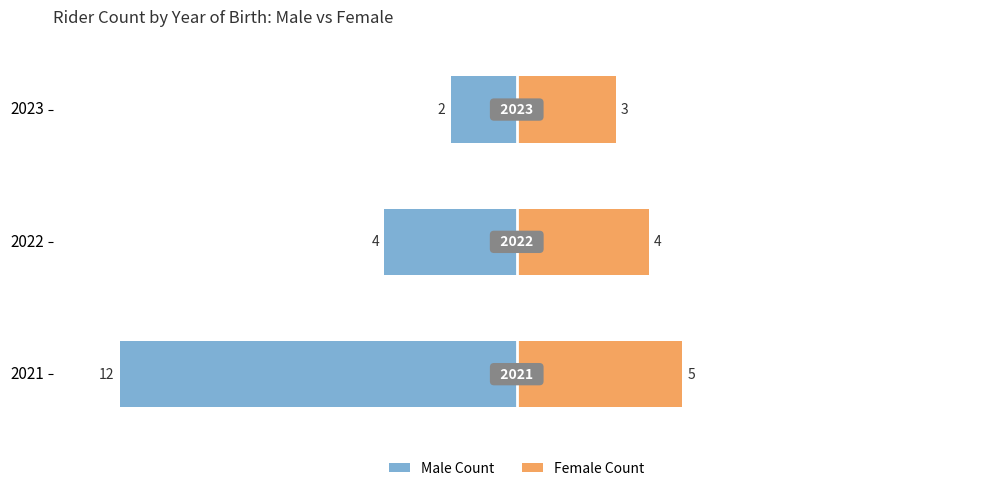

True or false: Female Count has a value of 7 at 2021.

False